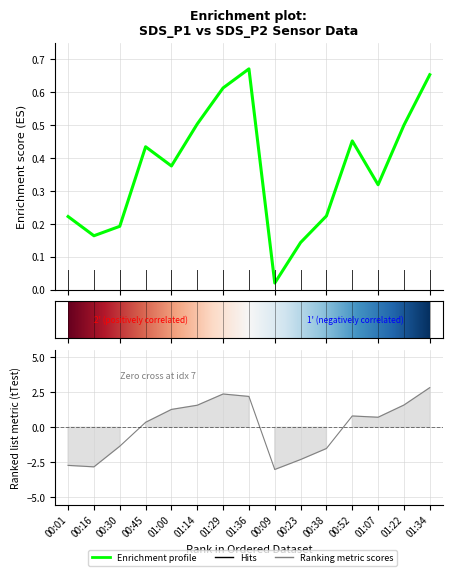

How many interior local valleys does the SDS_P1 series have?

4